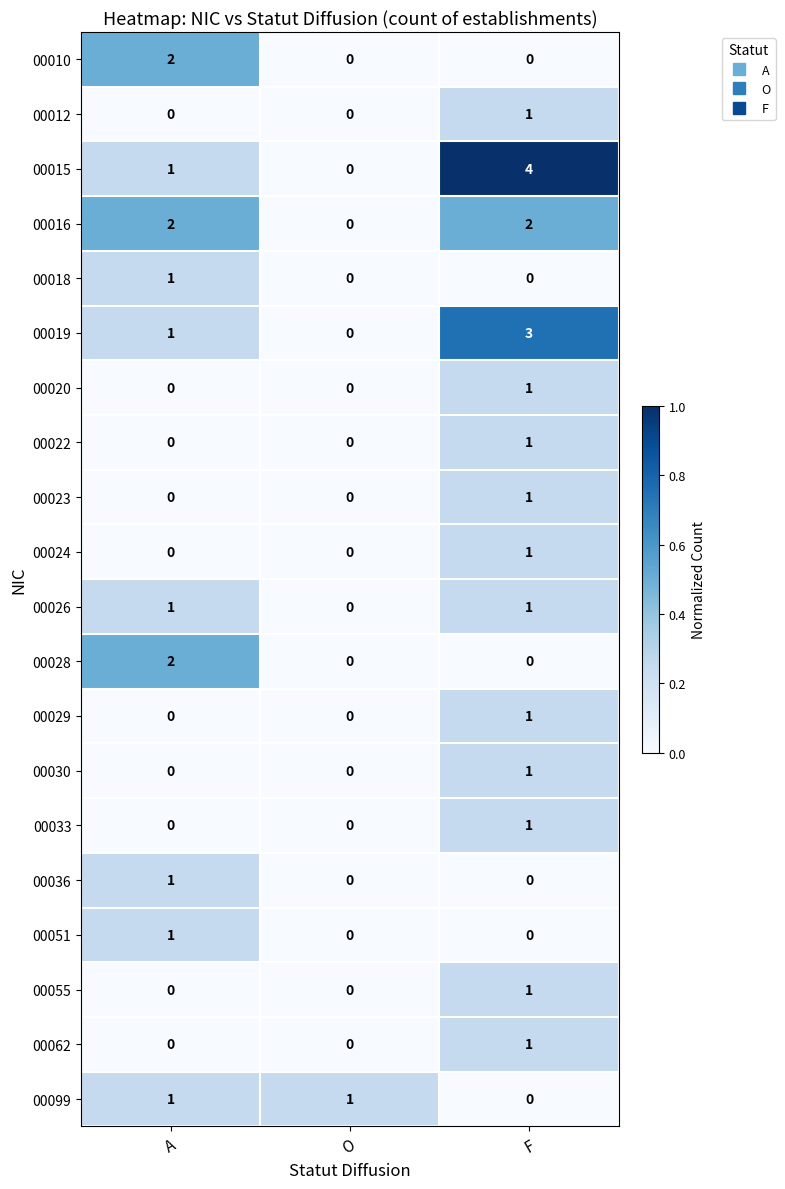

True or false: 00022 has a value of 0 at O.

True